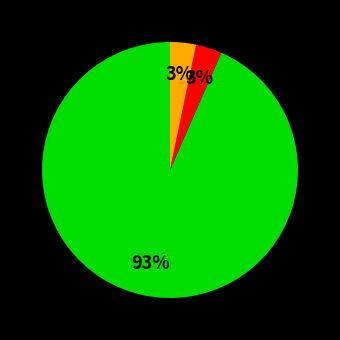

Does any single category account for the majority?

Yes